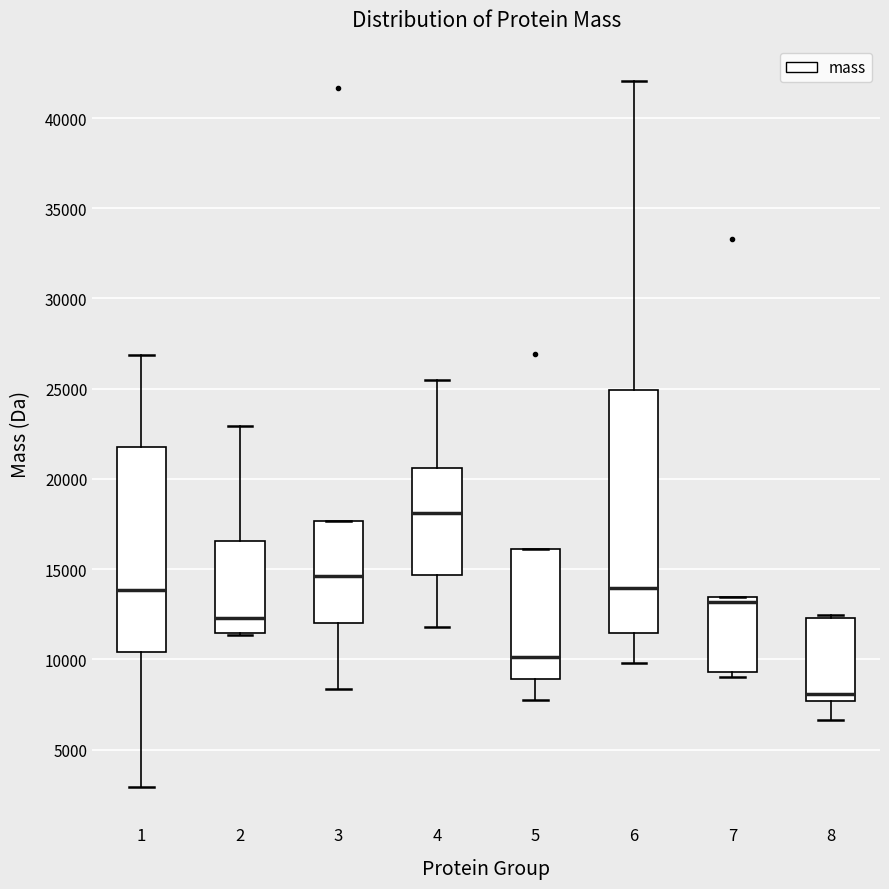

Comparing the boxes themselves (not the whiskers), which one is the tallest?

6